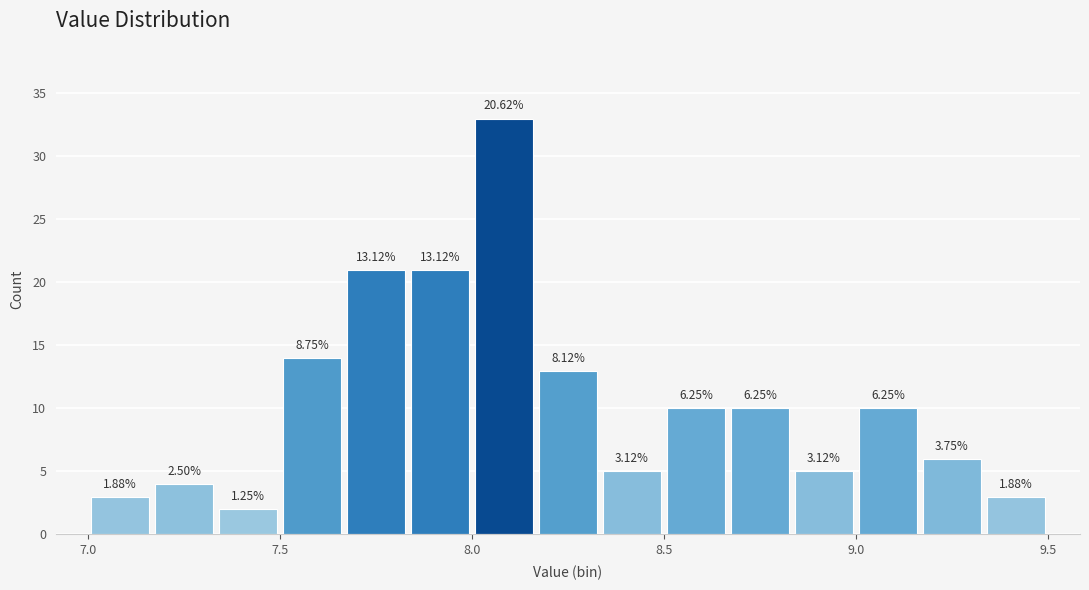

Around what value on the x-axis is the tallest bar? Give the approximate position of its centre, as read against the axis.

8.10